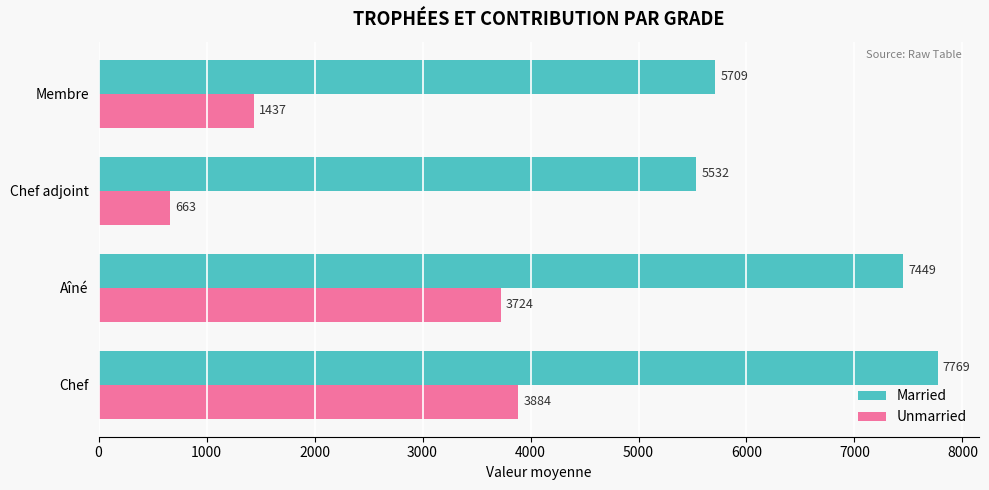

True or false: Unmarried has a value of 236 at Chef adjoint.

False